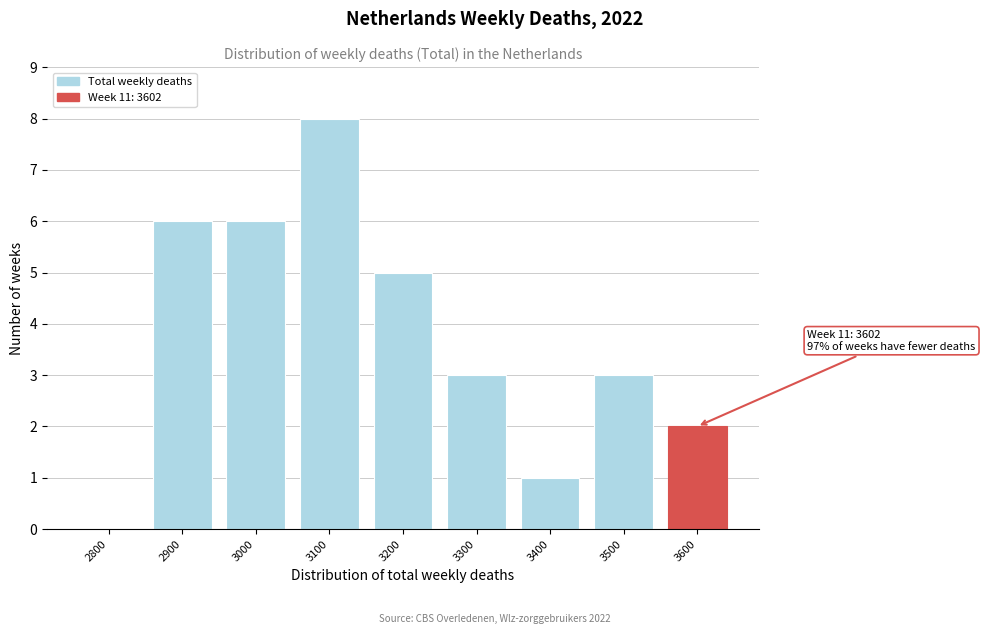

Reading left to right, extract all data points from this chart.

2800=0	2900=6	3000=6	3100=8	3200=5	3300=3	3400=1	3500=3	3600=2